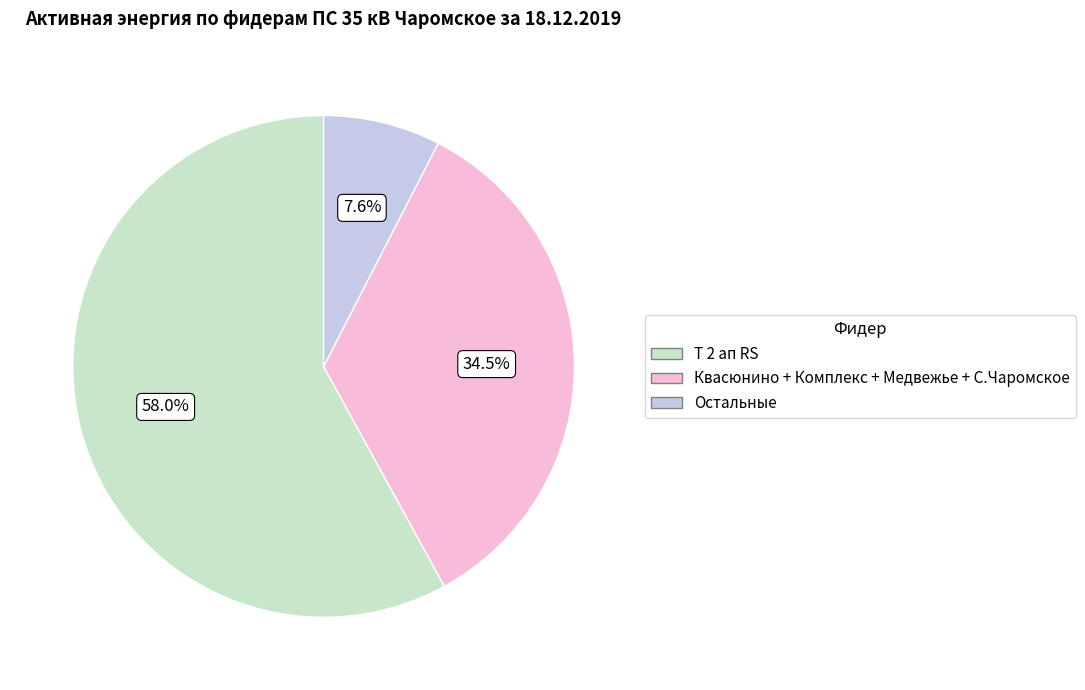

Does any single category account for the majority?

Yes